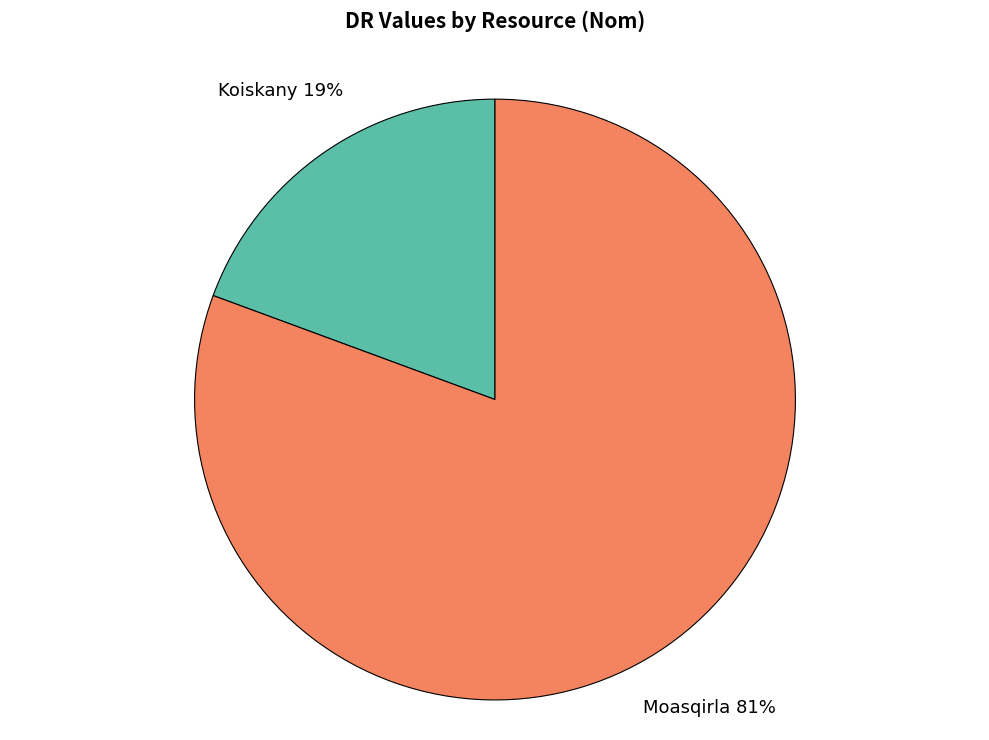

How many segments does this pie chart have?

2